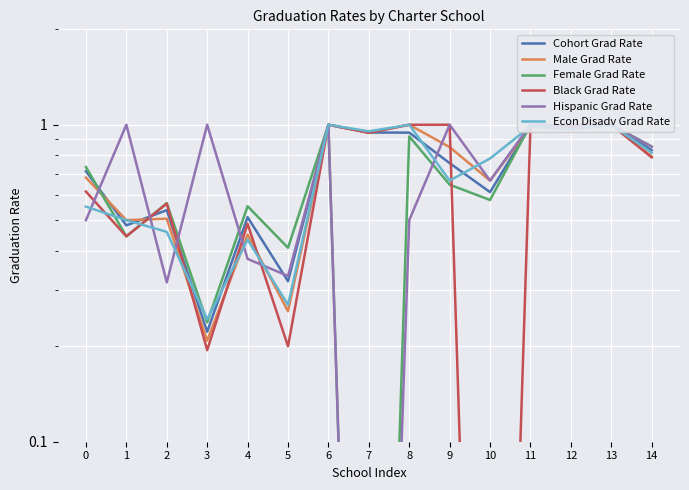

True or false: Hispanic Grad Rate and Female Grad Rate intersect in this chart.

True